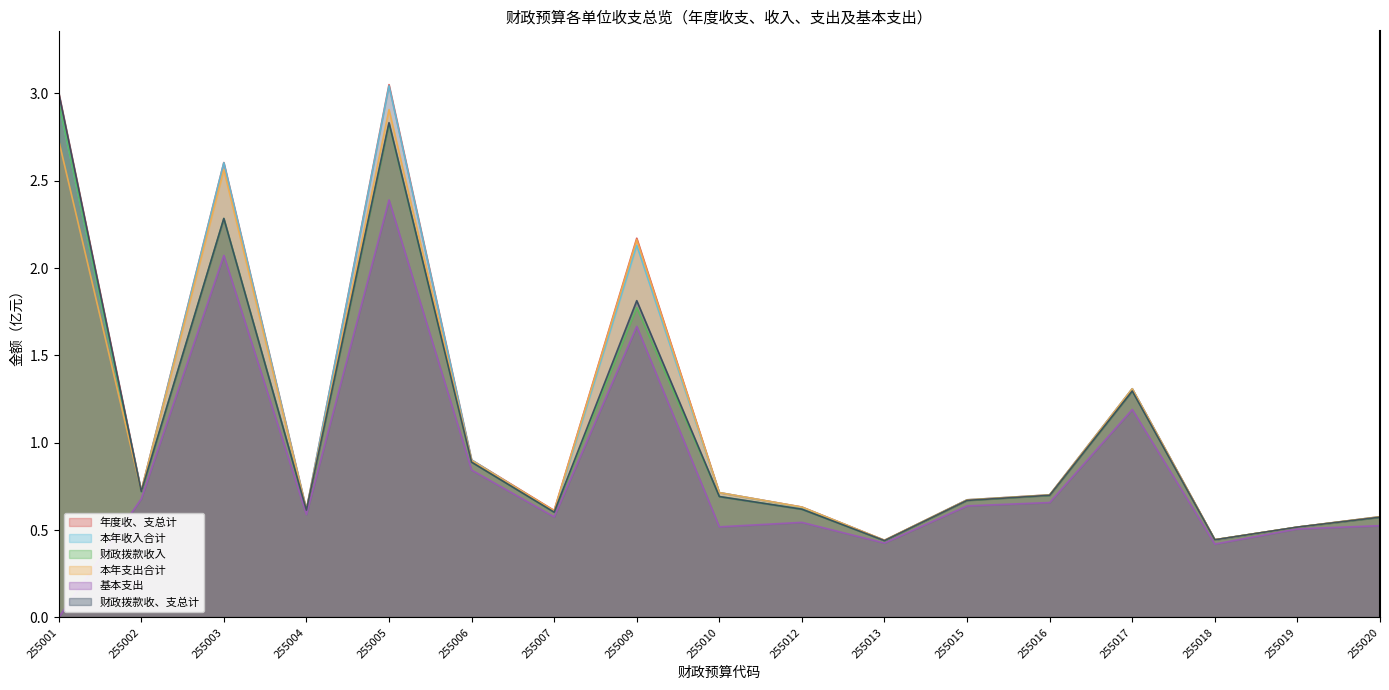

How many series are shown in this chart?

6